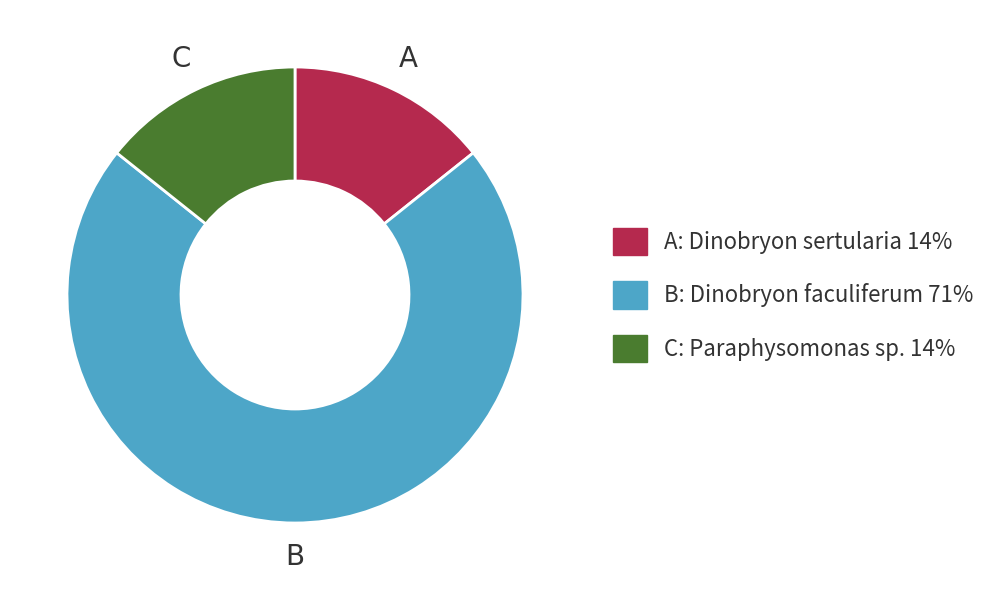

Is there a majority slice in this chart?

Yes